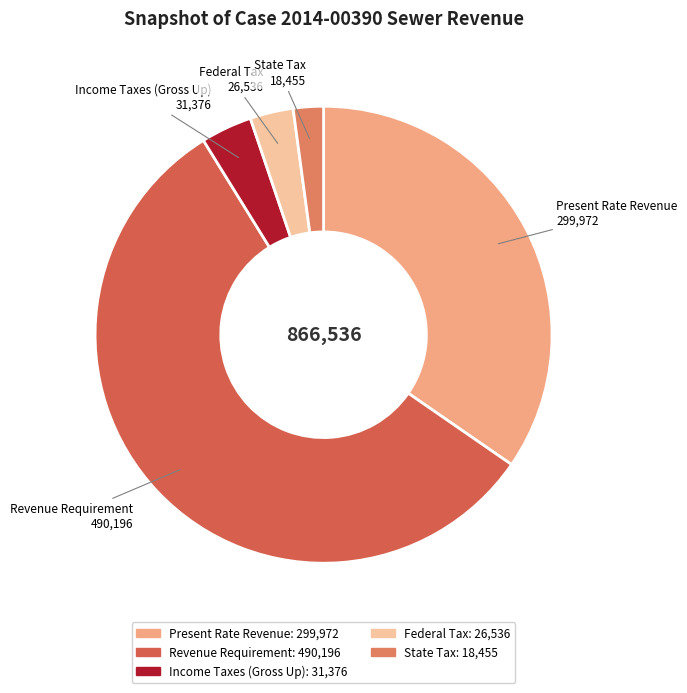

Does any single category account for the majority?

Yes